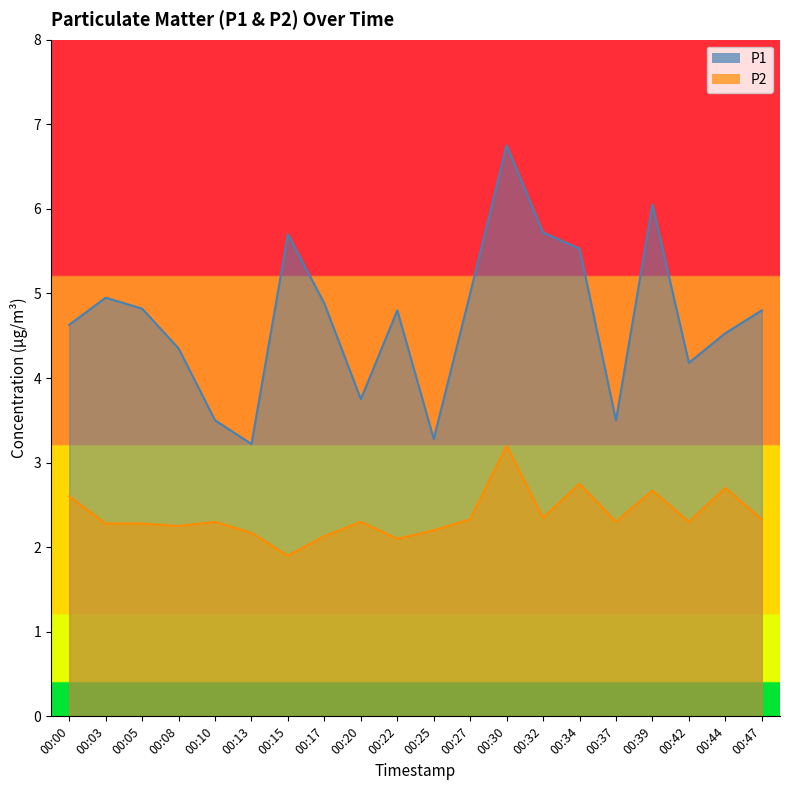

The P1 series shows 3.4 at 00:17. True or false?

False